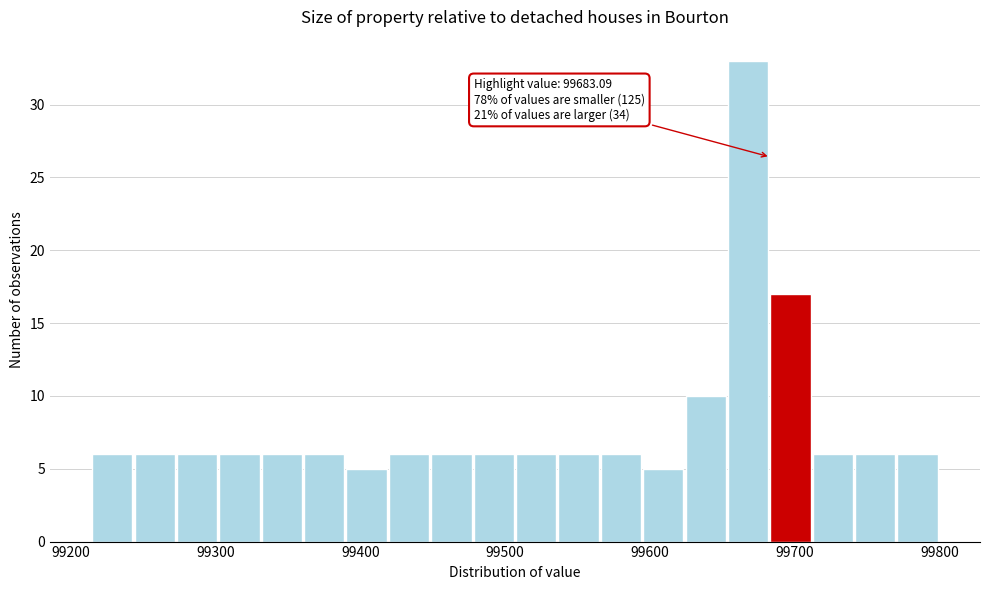

Read against the x-axis, roughly where is the centre of the tallest bar?

99670